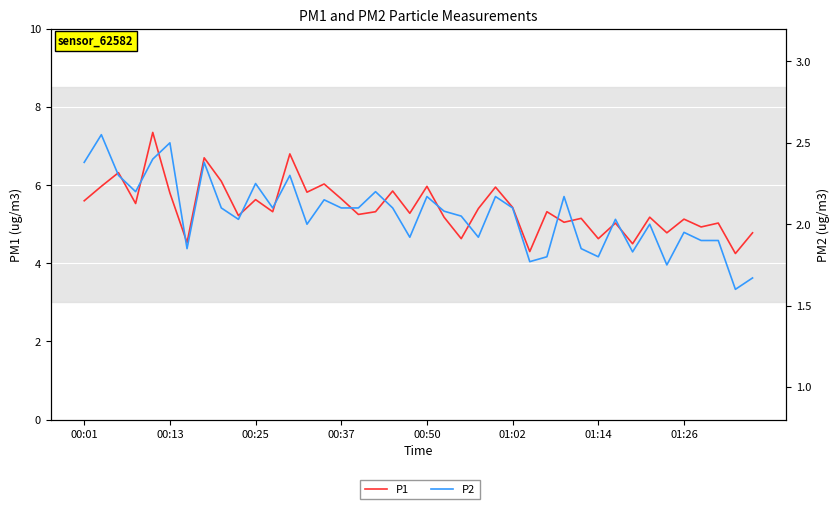

What is the label of the 27th point from the right?

13